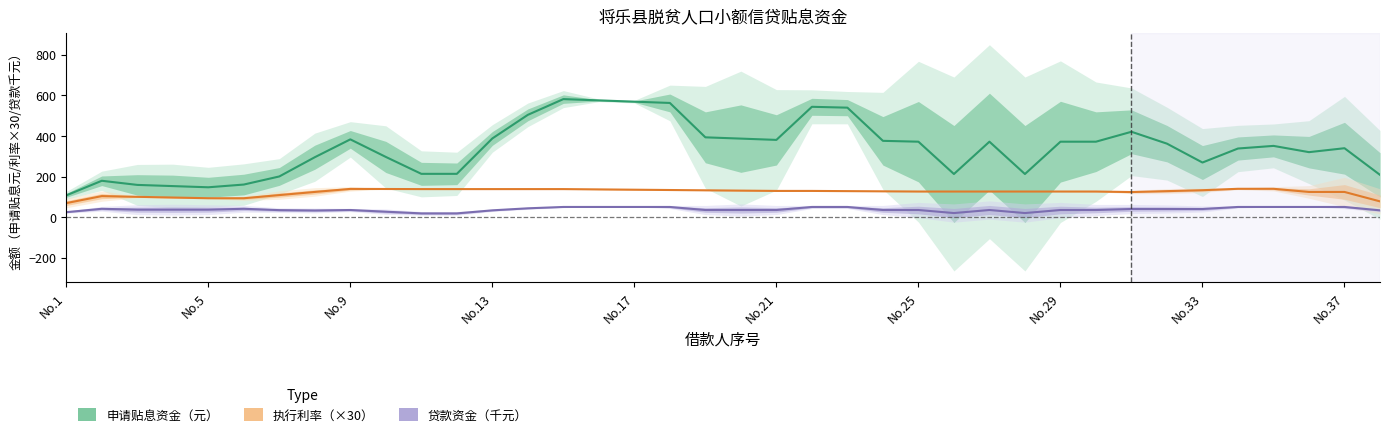

True or false: 贷款资金（千元） and 执行利率（×30） cross at least once.

False